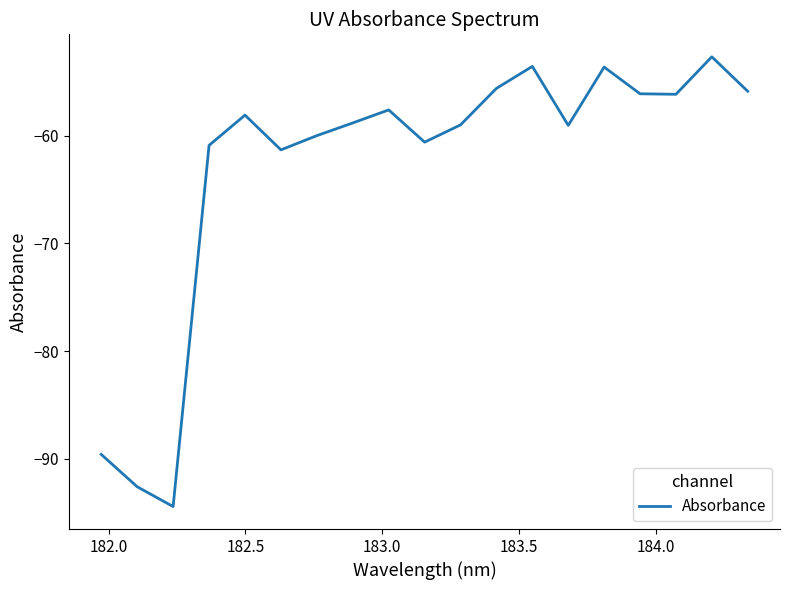

What is the average value?

-62.9